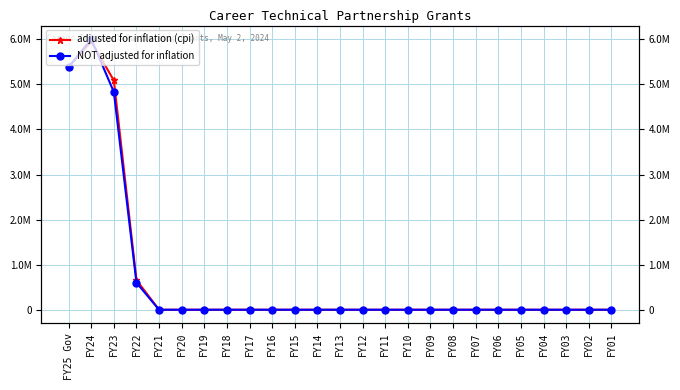

Rank the series by their maximum value, from highest to lowest.

NOT adjusted for inflation, adjusted for inflation (cpi)